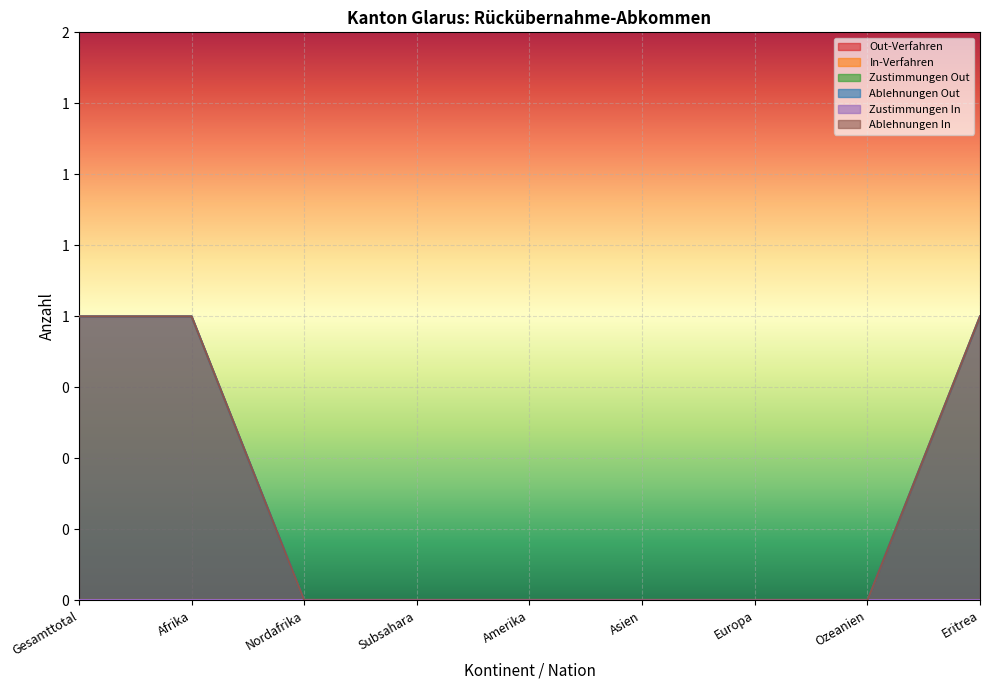

Between Gesamttotal and Amerika, which is larger?

Gesamttotal